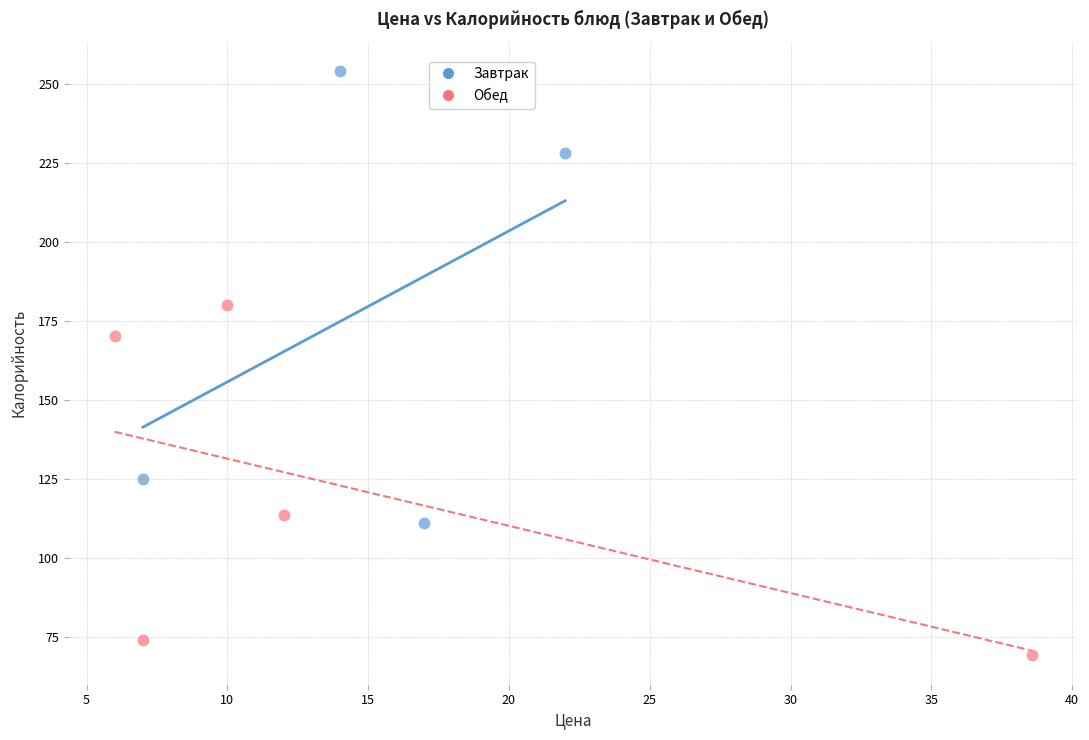

Which series reaches the maximum Y coordinate?

Завтрак